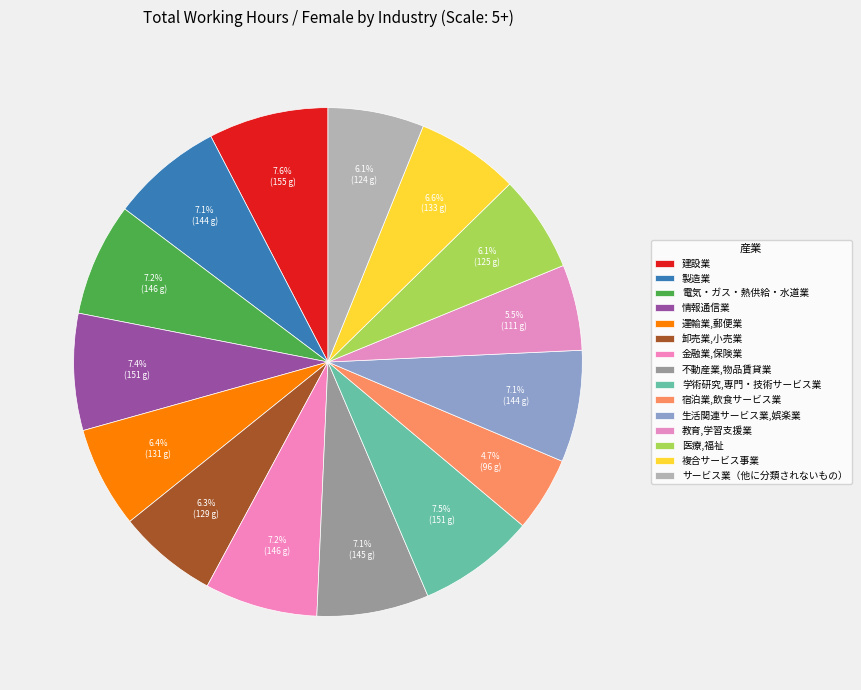

Between 電気・ガス・熱供給・水道業 and 卸売業,小売業, which is larger?

電気・ガス・熱供給・水道業